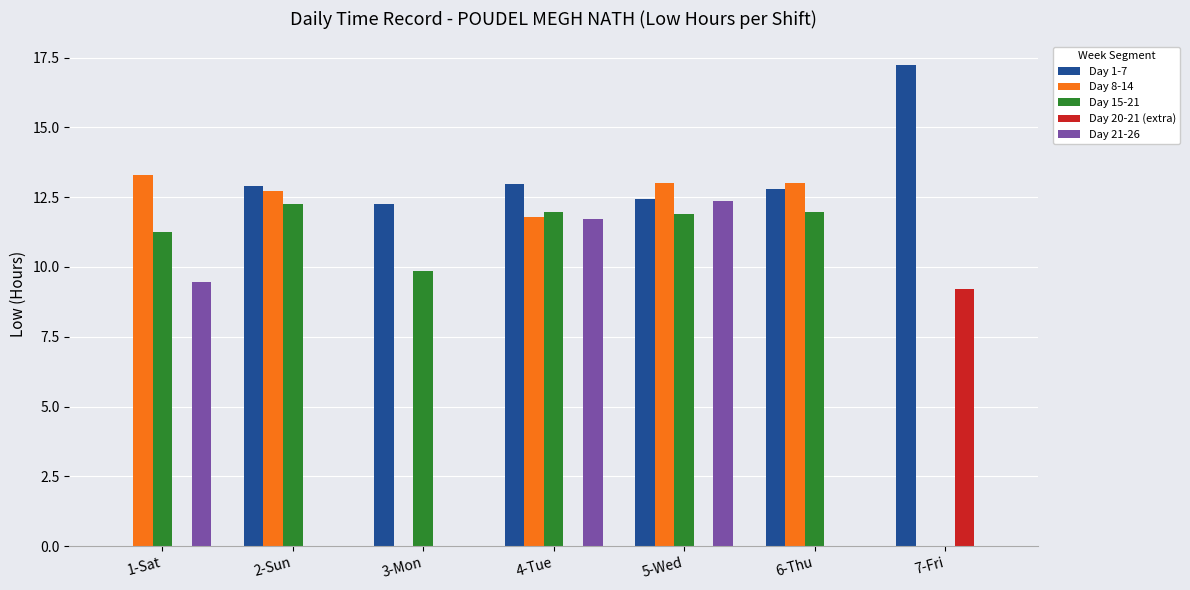

How many data points in Day 1-7 are above 12?

6